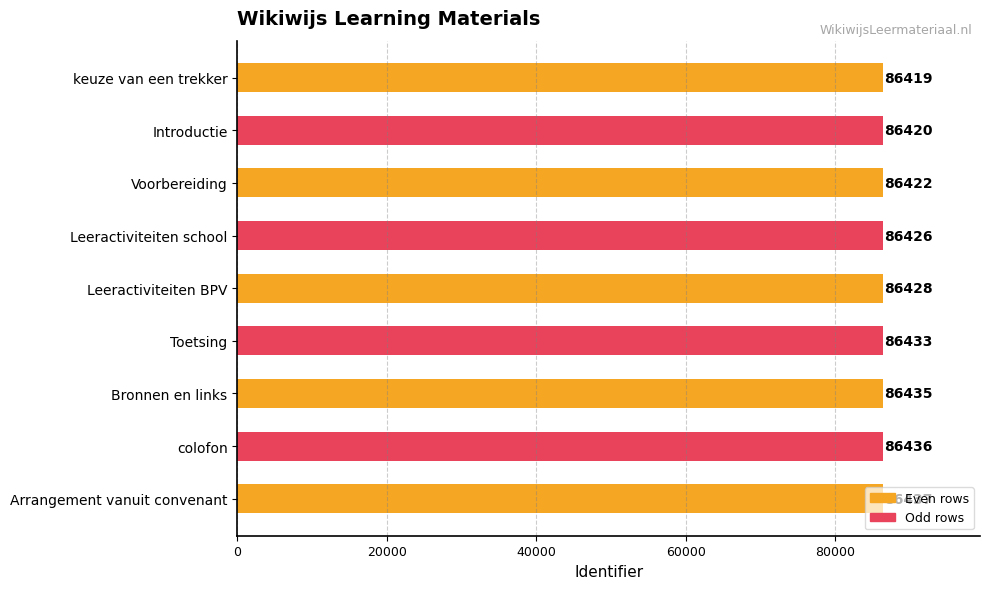

Which category has the highest value across all series?

Arrangement vanuit convenant